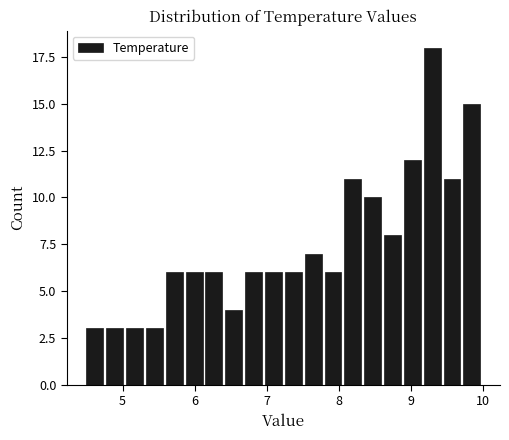

Around what value on the x-axis is the tallest bar? Give the approximate position of its centre, as read against the axis.

9.3